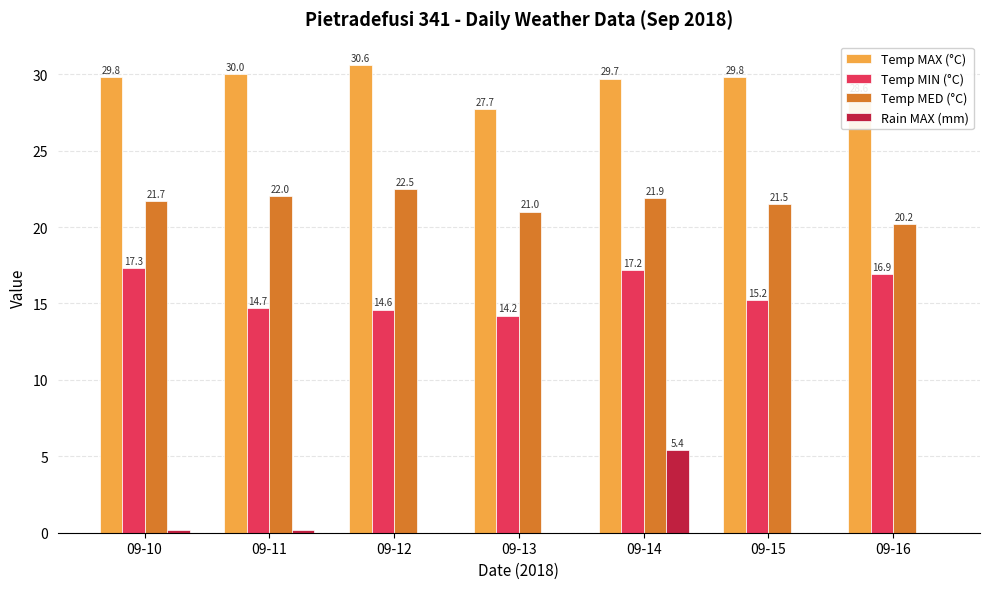

How many groups of bars are there?

7